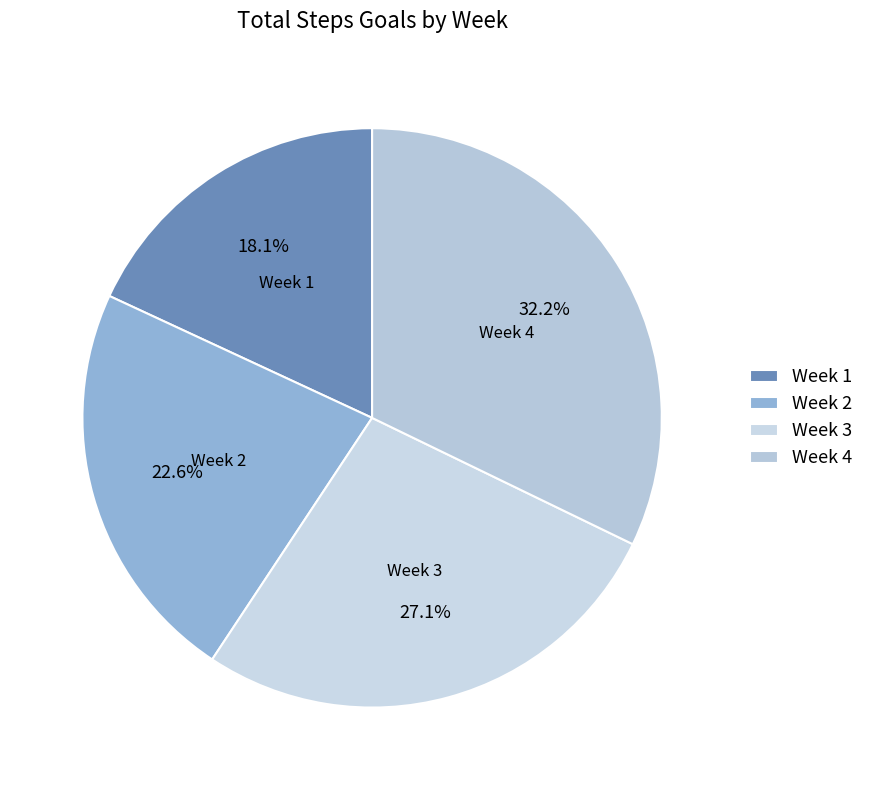

What percentage is NOT represented by Week 3?

72.9%